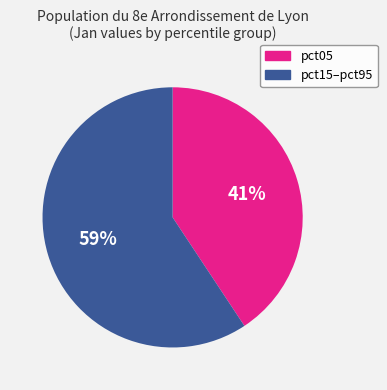

Does any single category account for the majority?

Yes